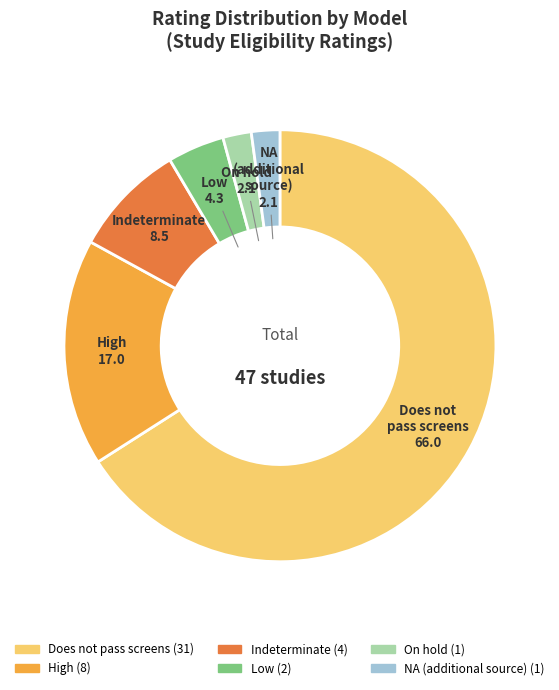

Does any single category account for the majority?

Yes